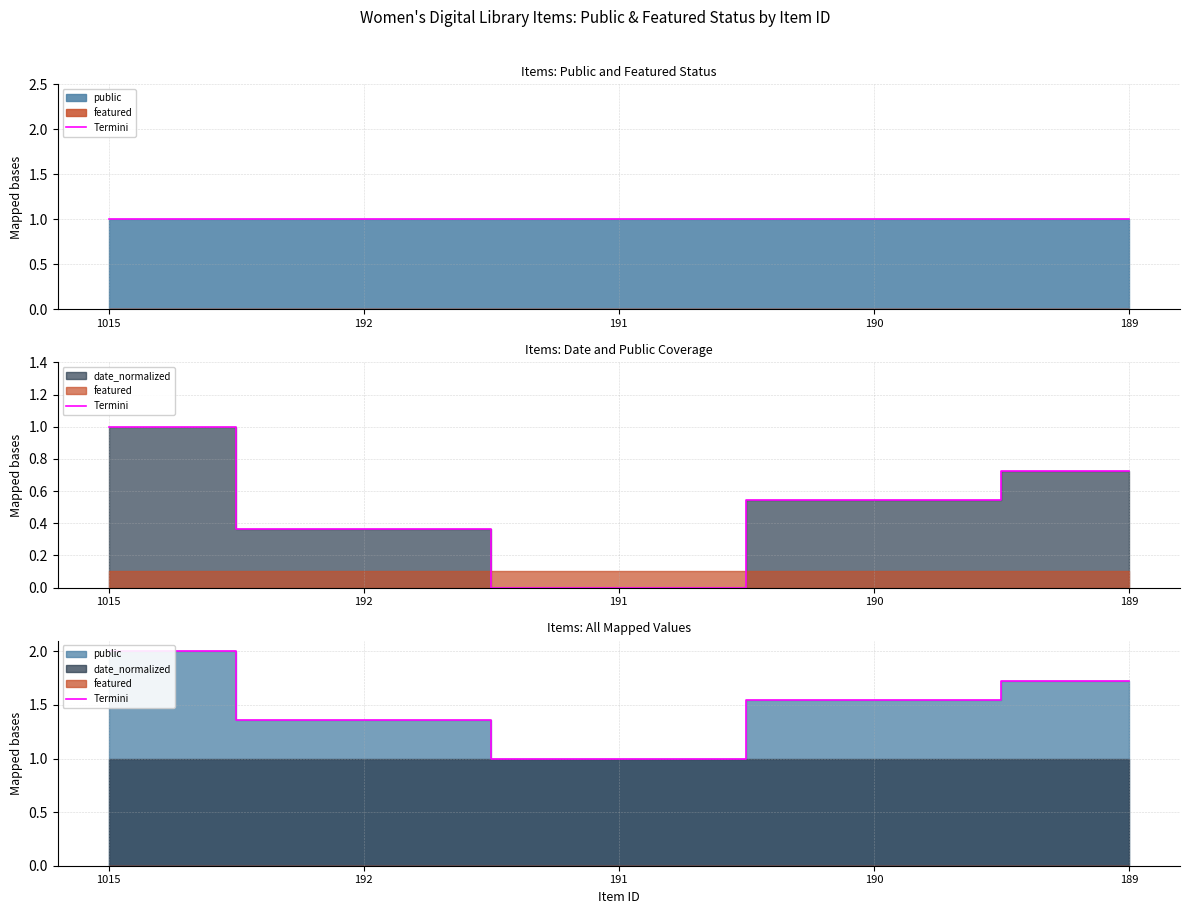

The chart shows a value of 0.4 at 189. True or false?

False